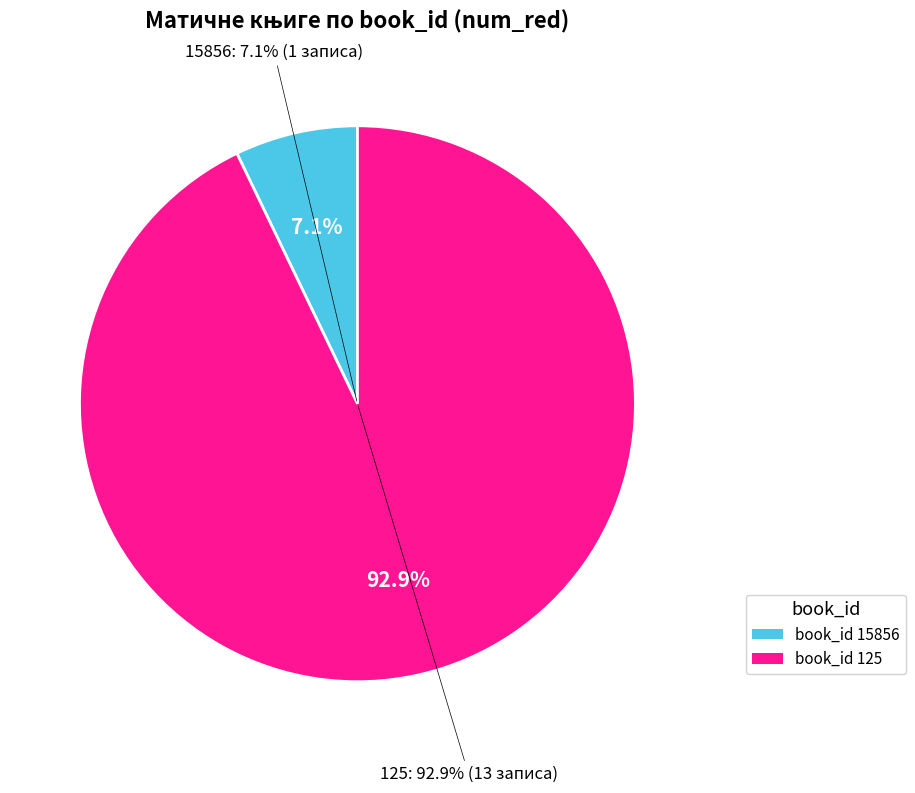

Approximately how many times larger is the value at 15856 compared to 125?

0.1